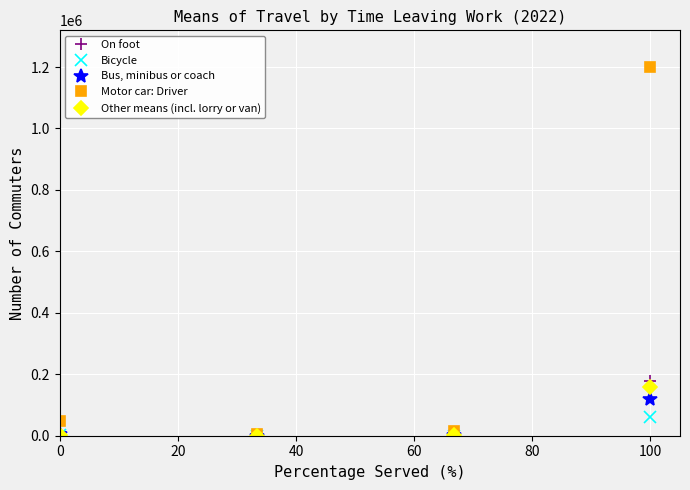

True or false: Bicycle has more than 2 interior local peaks.

False